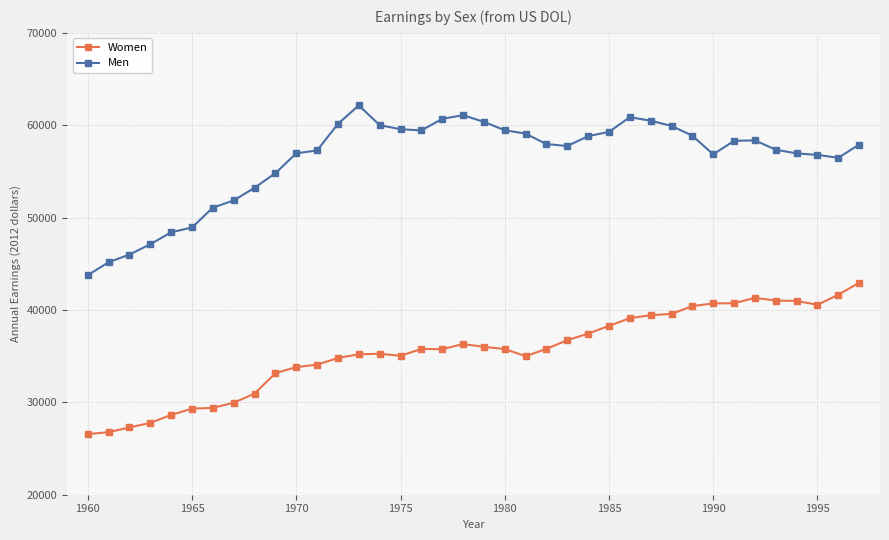

What is the maximum value for Men?

62150